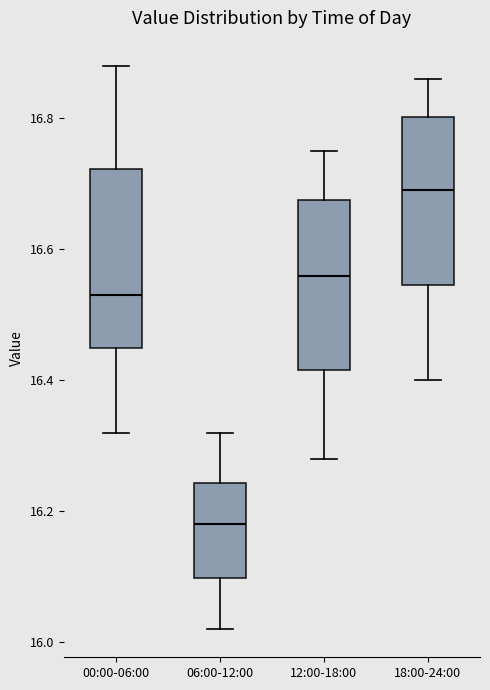

Reading left to right, transcribe this box plot: for each box, give where its median line is, the range the box spans, and where its two whiskers end, as read against the y-axis. The values are not printed on the chart, so give them approximately, as read against the axis.

00:00-06:00: median 16.54, box 16.46 to 16.72, whiskers 16.32 to 16.88
06:00-12:00: median 16.18, box 16.10 to 16.24, whiskers 16.02 to 16.32
12:00-18:00: median 16.56, box 16.42 to 16.68, whiskers 16.28 to 16.76
18:00-24:00: median 16.70, box 16.54 to 16.80, whiskers 16.40 to 16.86